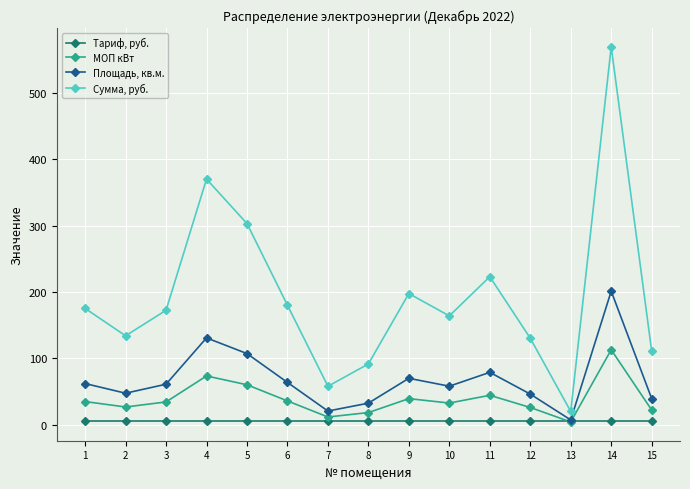

At which category does Площадь, кв.м. reach its first local valley?

2